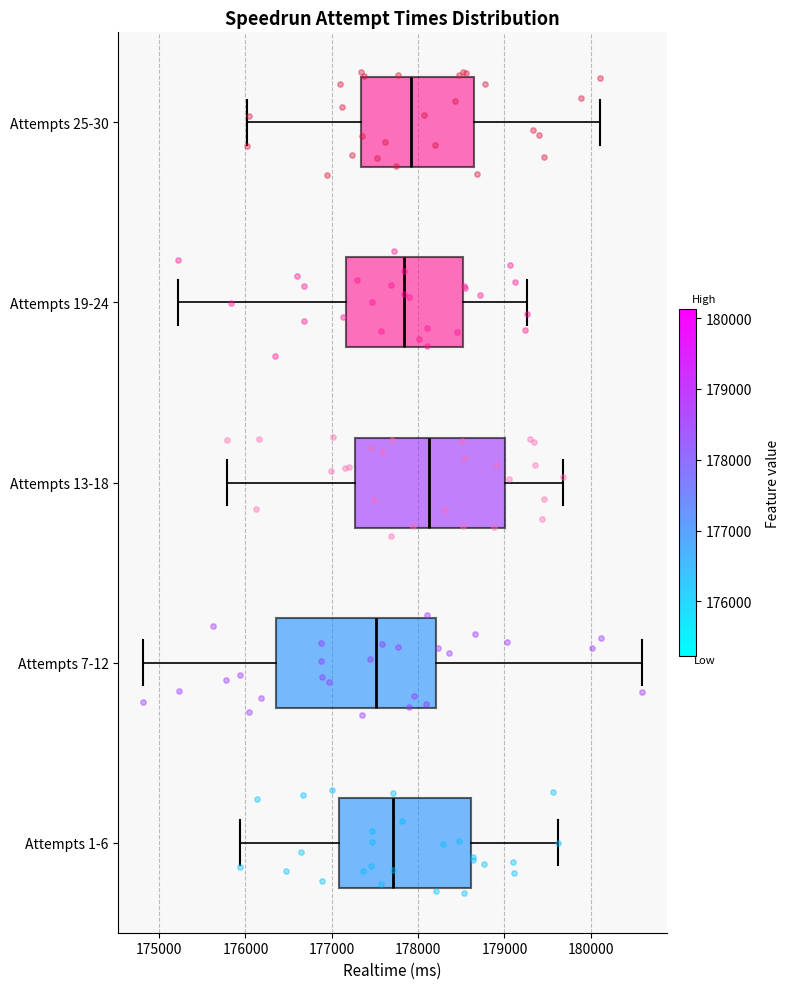

Which box has the furthest to the left median line?

Attempts 7-12